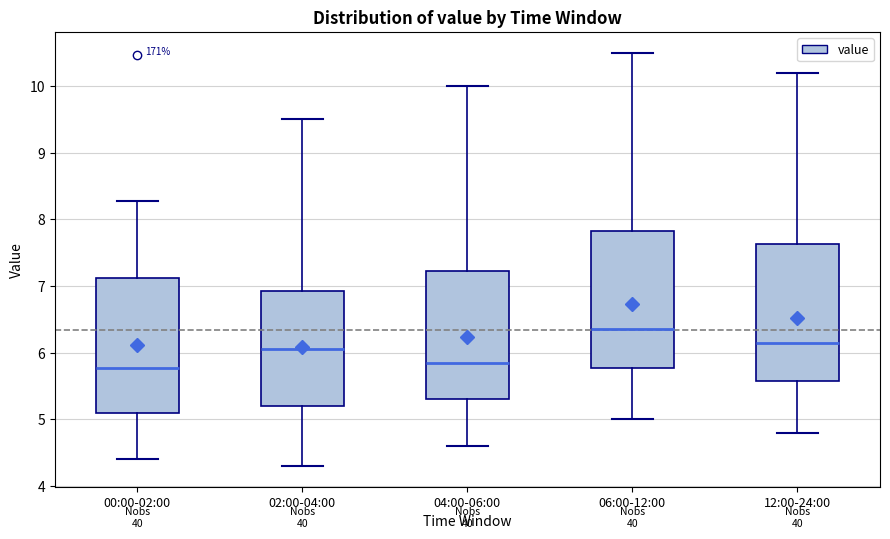

Where does the upper whisker of the box for 02:00-04:00 end on the y-axis? The values are not printed on the chart, so give them approximately, as read against the axis.

9.5